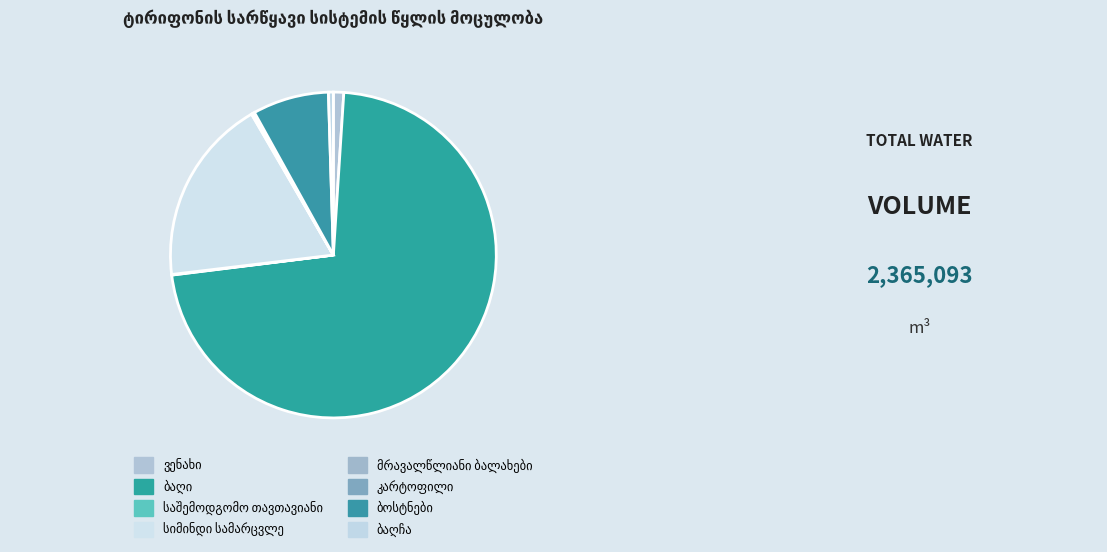

To the nearest percent, what percentage of the pie is ბოსტნები?

8%